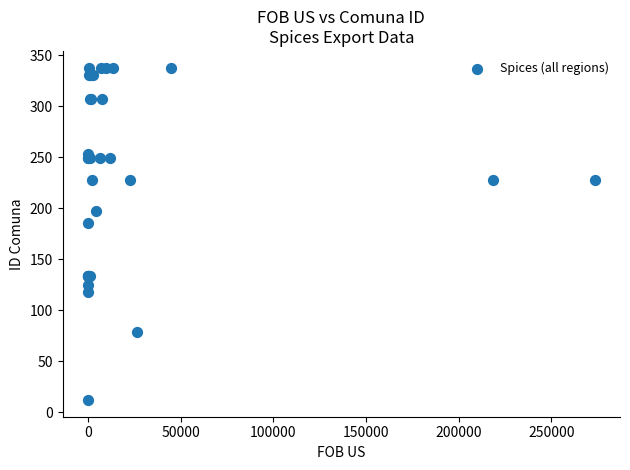

What Y value in the scatter plot is closest to 175?

186